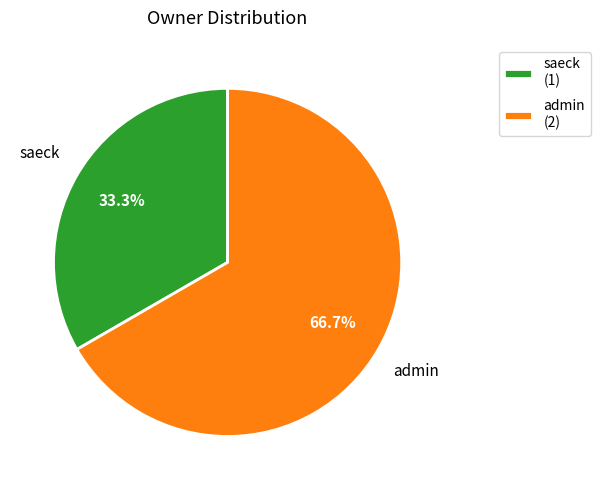

Rank the categories by value from lowest to highest.

saeck, admin